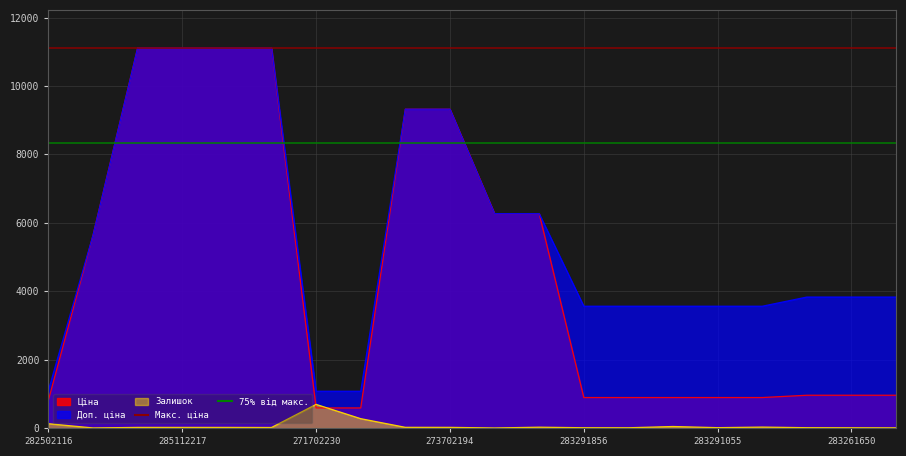

Does the chart have visible grid lines?

Yes